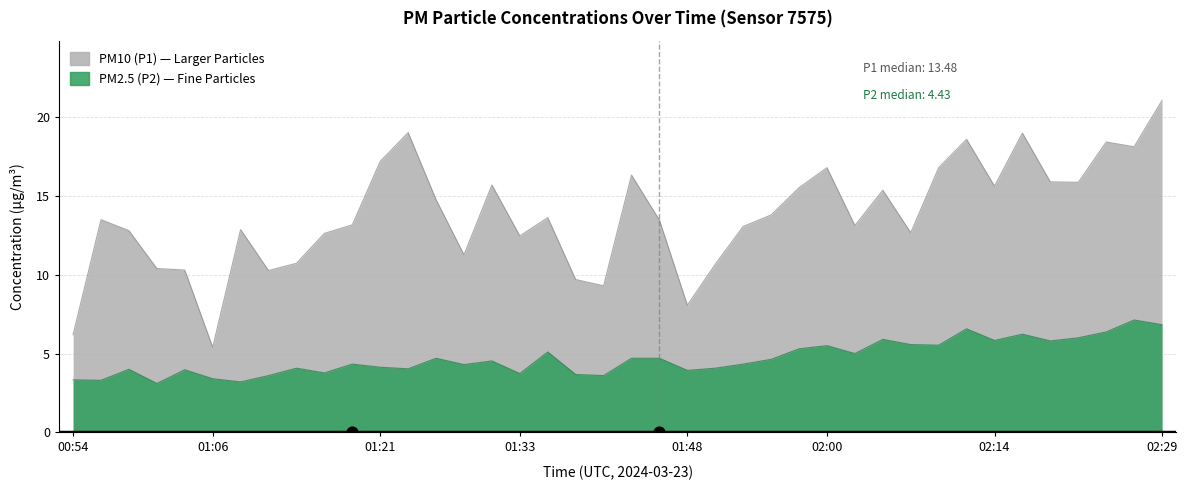

Which series reaches the minimum Y coordinate?

P2